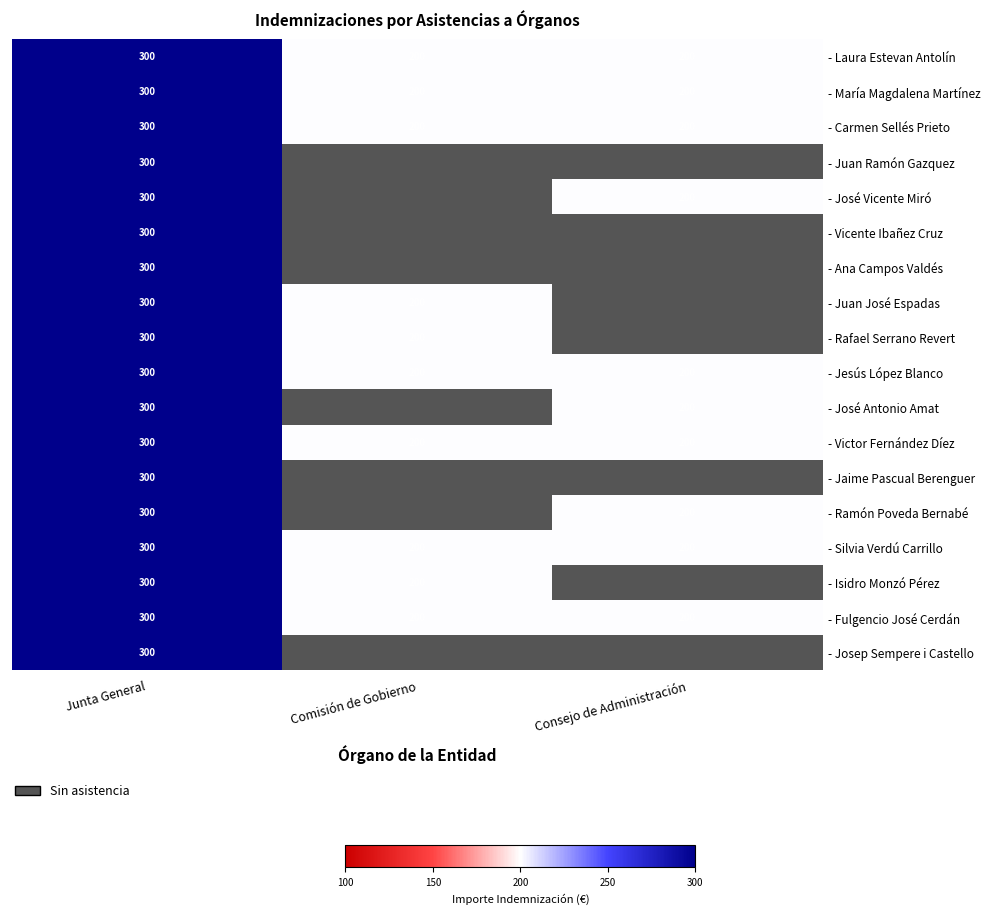

At which category is the sum across all series the highest?

Junta General